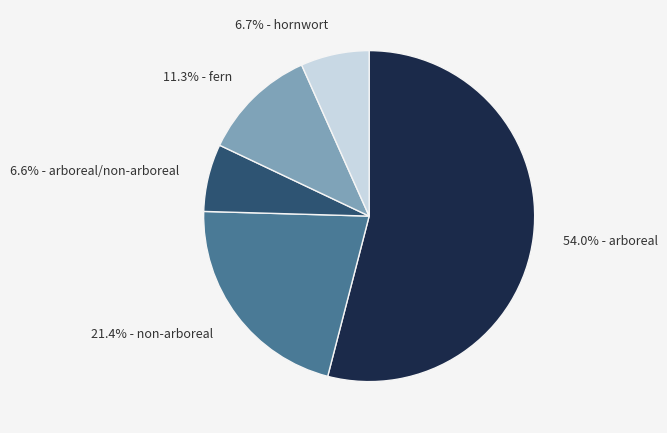

Which has a higher value, 6.7% - hornwort or 11.3% - fern?

11.3% - fern